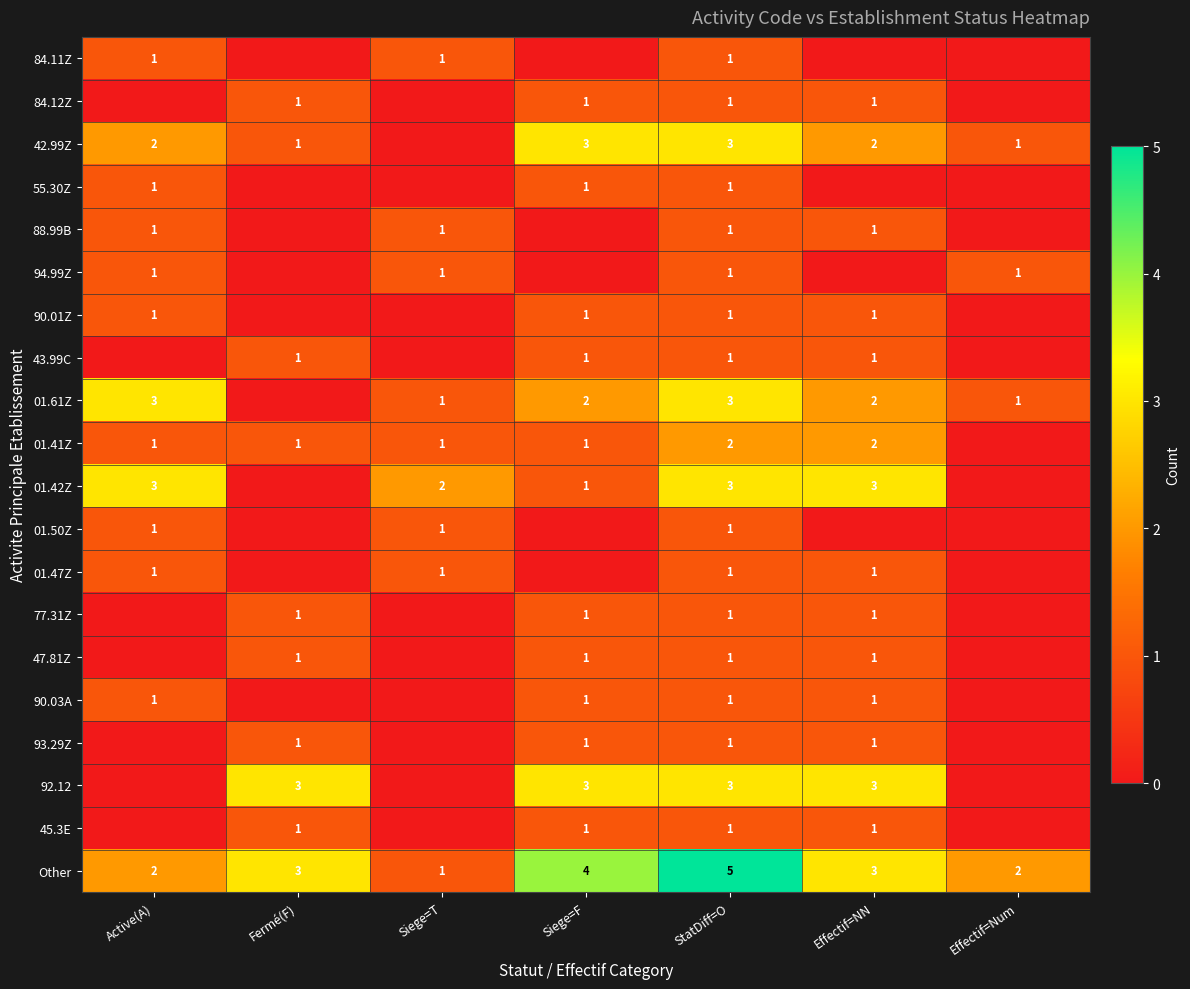

What is the difference between the maximum and minimum values in the Other series?

4